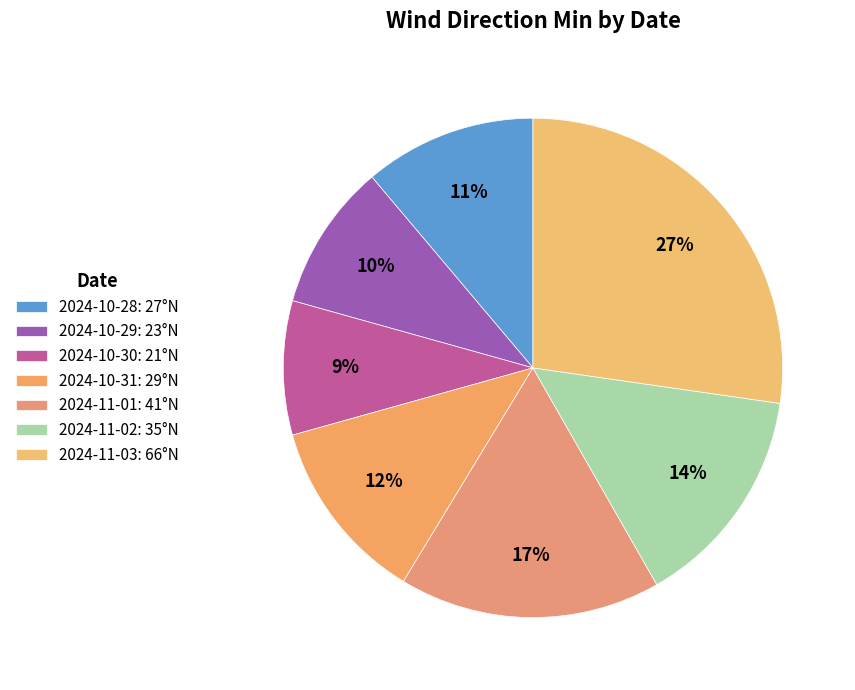

Do 2024-10-28 and 2024-11-02 together represent more than half of the pie?

No